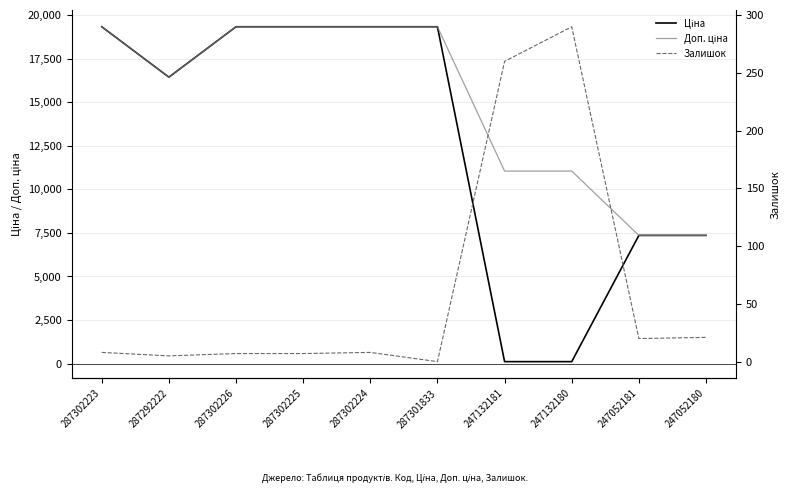

True or false: Ціна has more than 2 points higher than both neighbors.

False